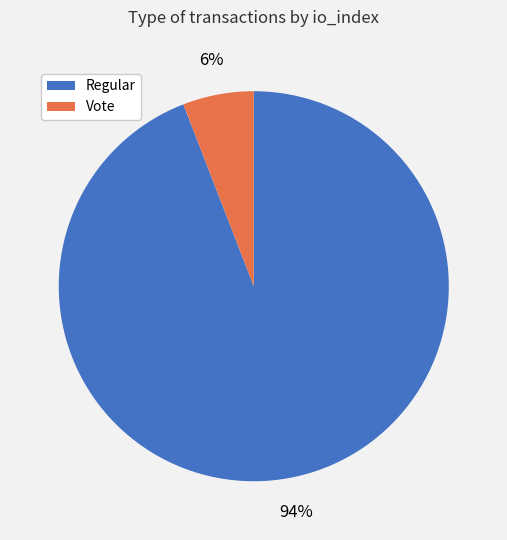

To the nearest percent, what is the average slice percentage?

50%